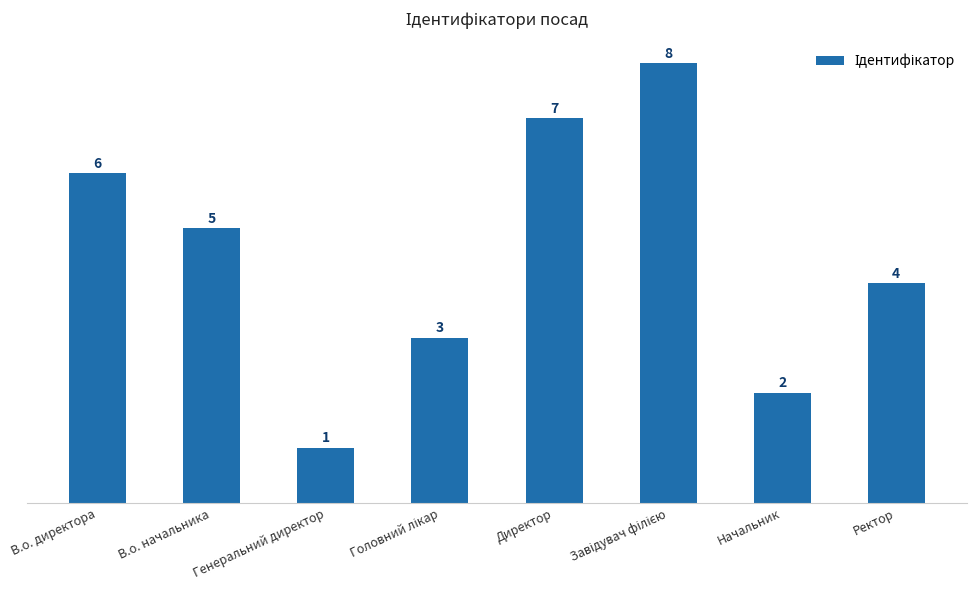

What is the value of the 7th bar from the left?

2